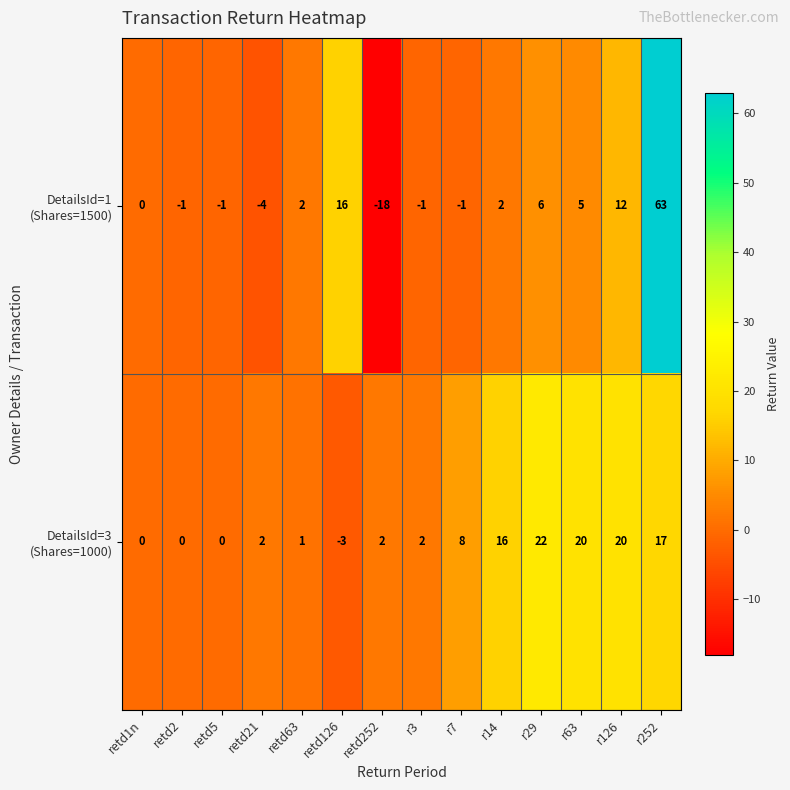

What is the minimum value shown in the chart?

-18